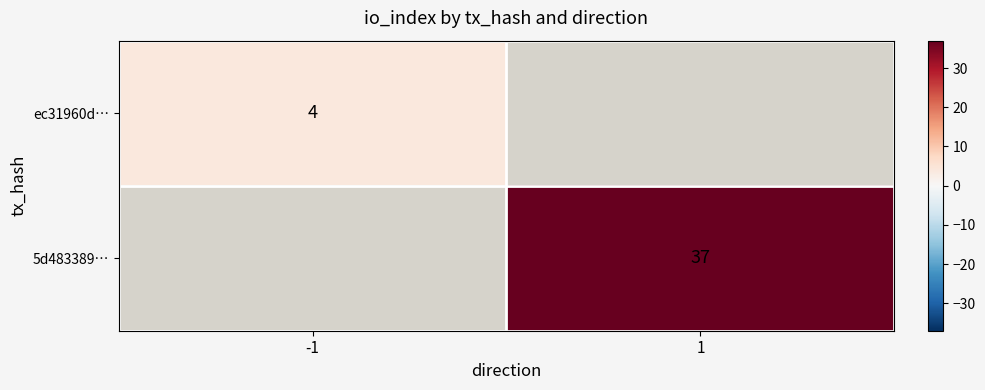

Is the value of 5d483389… at 1 greater than the value of ec31960d… at -1?

Yes